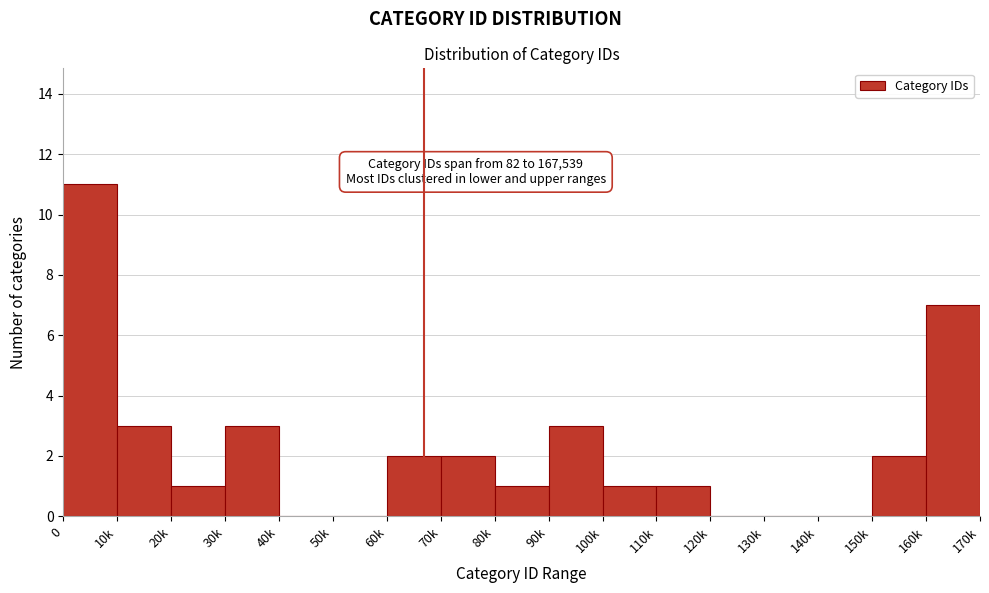

Reading left to right, extract all data points from this chart.

0=11	10k=3	20k=1	30k=3	40k=0	50k=0	60k=2	70k=2	80k=1	90k=3	100k=1	110k=1	120k=0	130k=0	140k=0	150k=2	160k=7